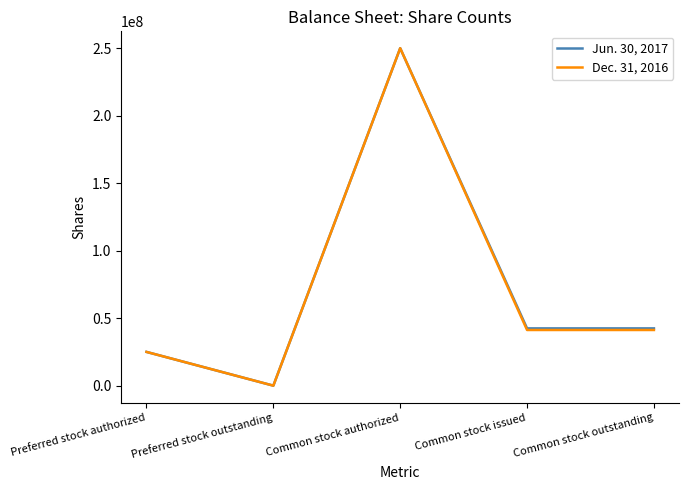

Where is the first local minimum for Jun. 30, 2017?

Preferred stock outstanding